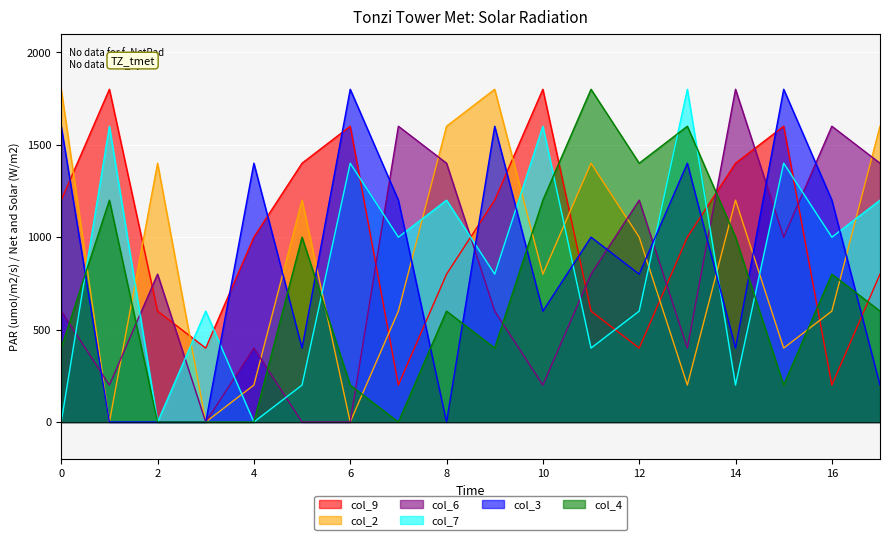

At which label does col_9 first exceed 1000?

0